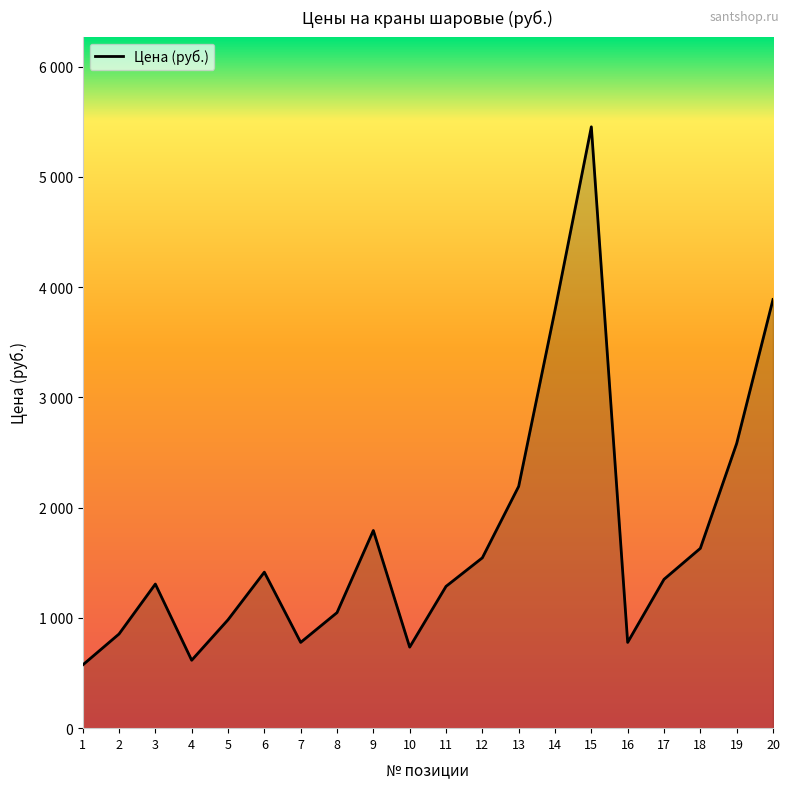

Where is the data nearest to the value 3013?

19